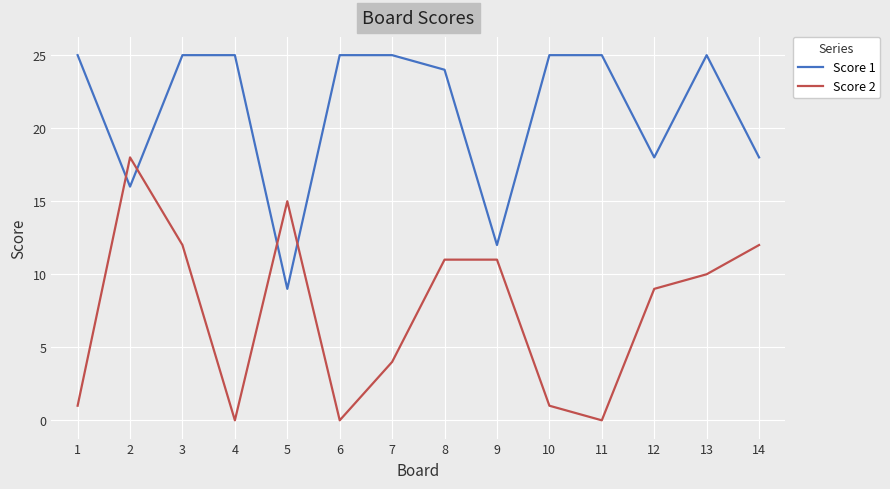

How many intersections are there between Score 1 and Score 2?

4